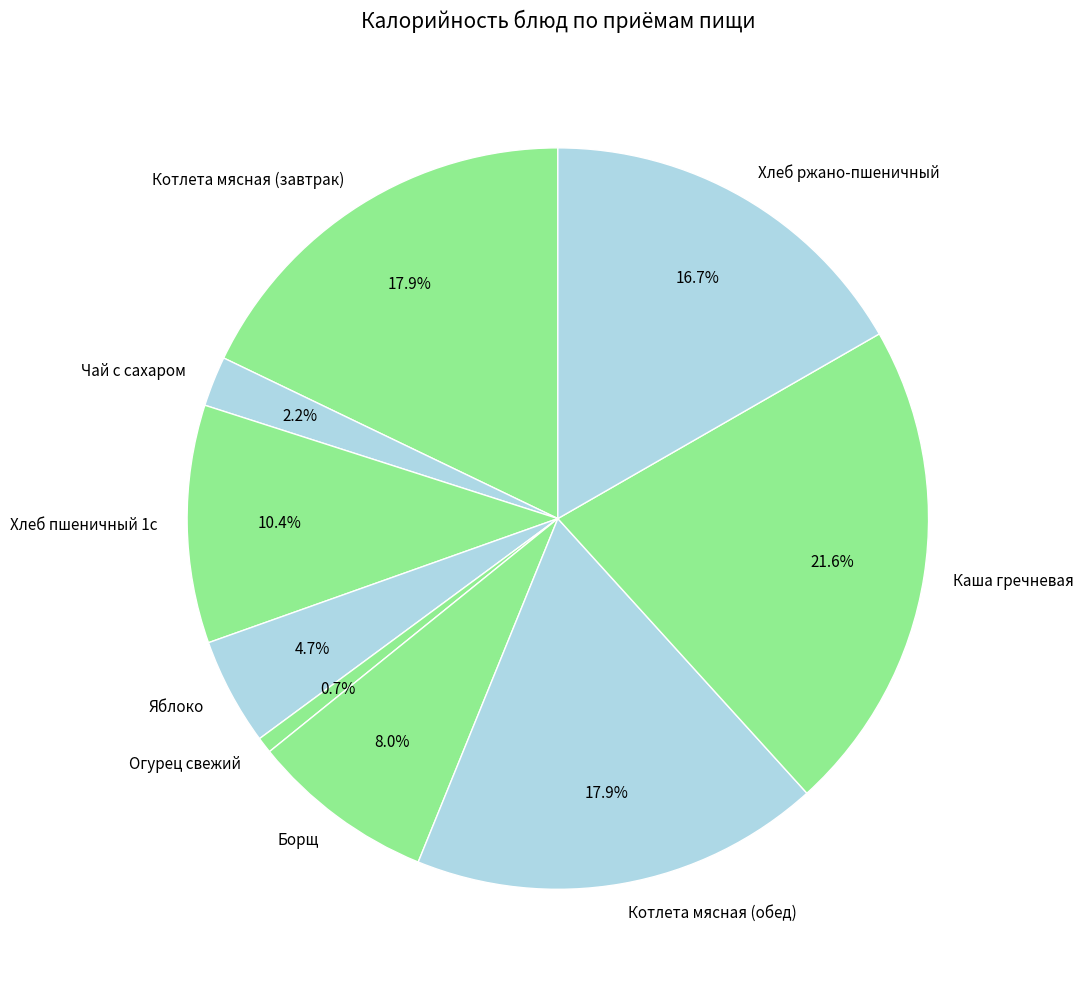

True or false: Каша гречневая accounts for 7% of the total.

False